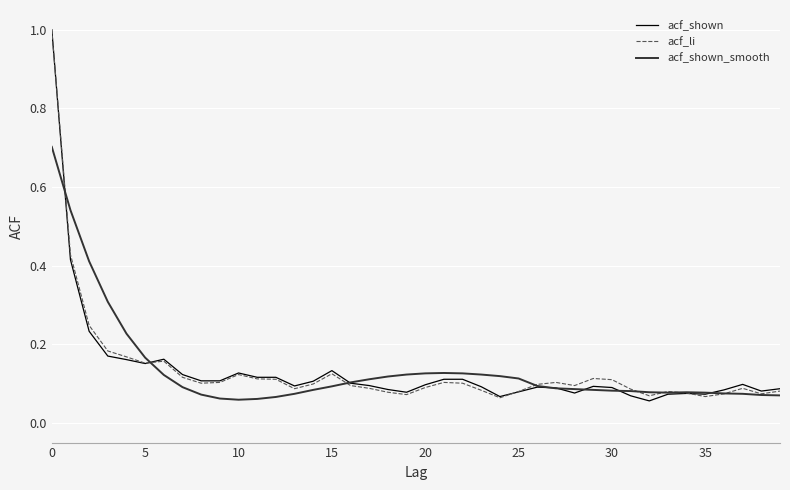

What is the greatest value displayed?

1.0